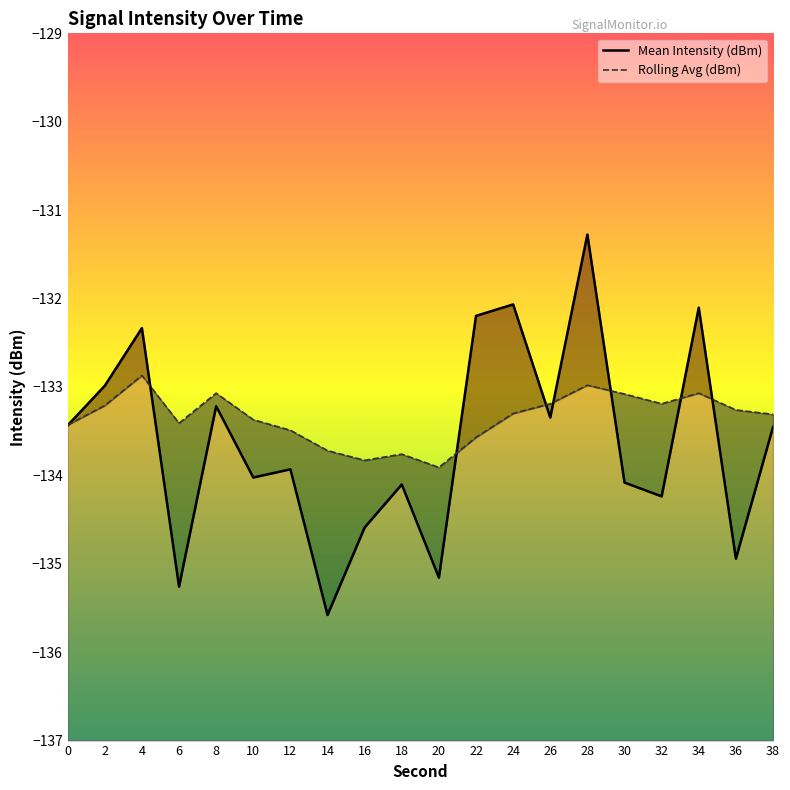

True or false: Rolling Avg (dBm) has a value of -83.1 at 30.

False